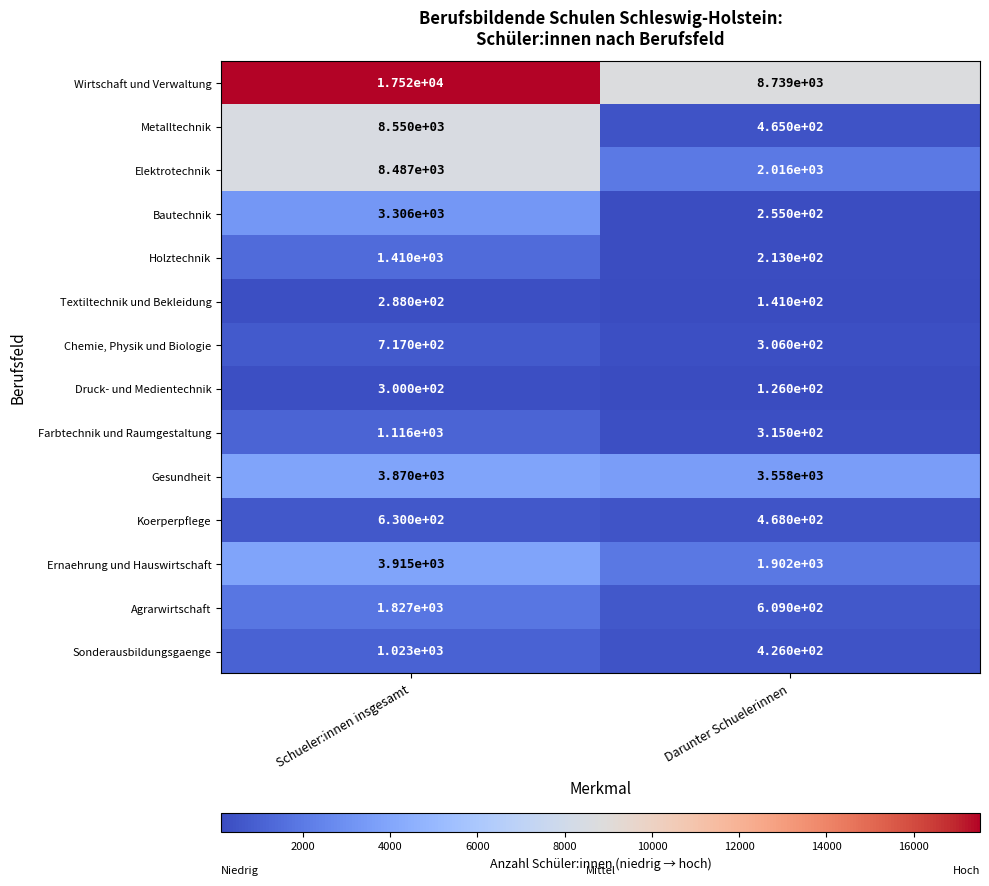

Reading right to left, extract all data points from this chart.

Wirtschaft und Verwaltung: 8739	17520
Metalltechnik: 465	8550
Elektrotechnik: 2016	8487
Bautechnik: 255	3306
Holztechnik: 213	1410
Textiltechnik und Bekleidung: 141	288
Chemie, Physik und Biologie: 306	717
Druck- und Medientechnik: 126	300
Farbtechnik und Raumgestaltung: 315	1116
Gesundheit: 3558	3870
Koerperpflege: 468	630
Ernaehrung und Hauswirtschaft: 1902	3915
Agrarwirtschaft: 609	1827
Sonderausbildungsgaenge: 426	1023